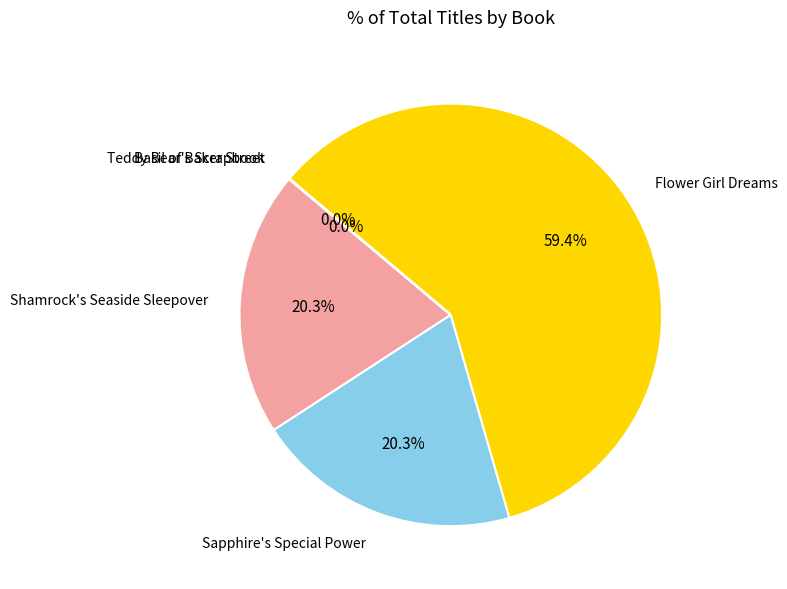

Which category accounts for the majority?

Flower Girl Dreams